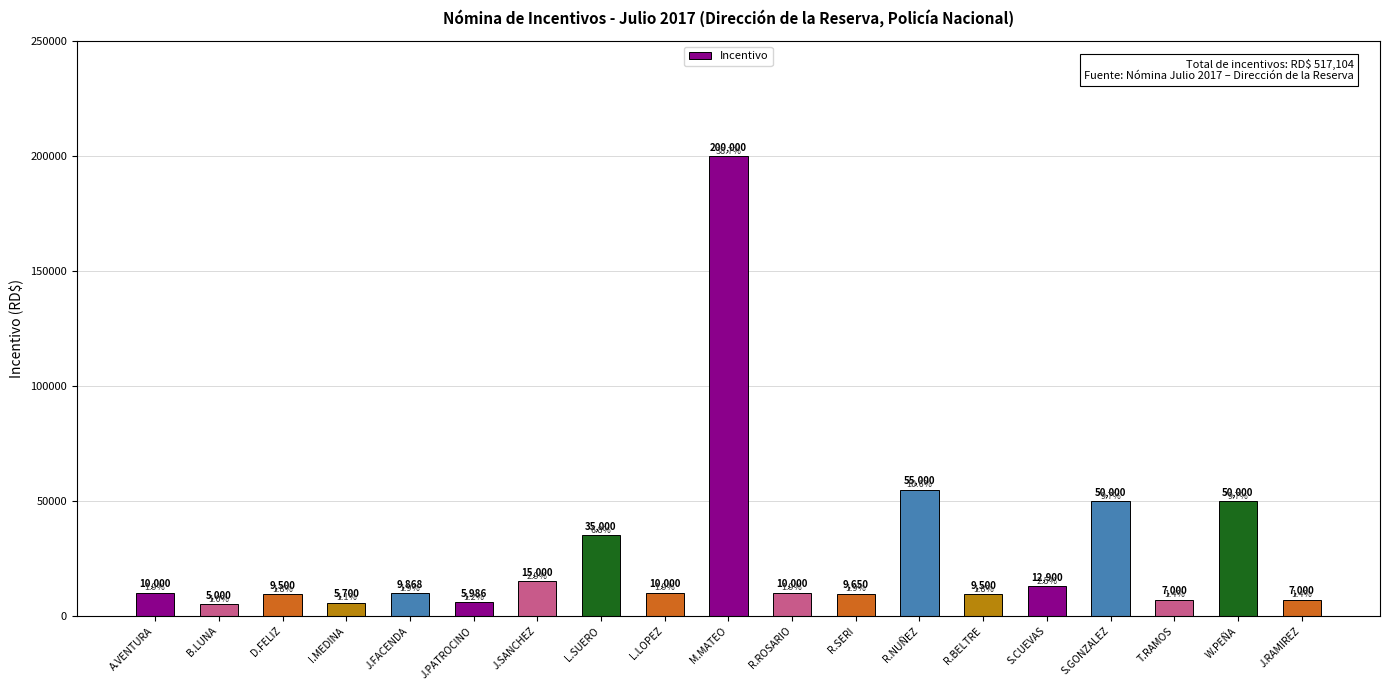

Is it true that the value at W.PEÑA is 50000?

True